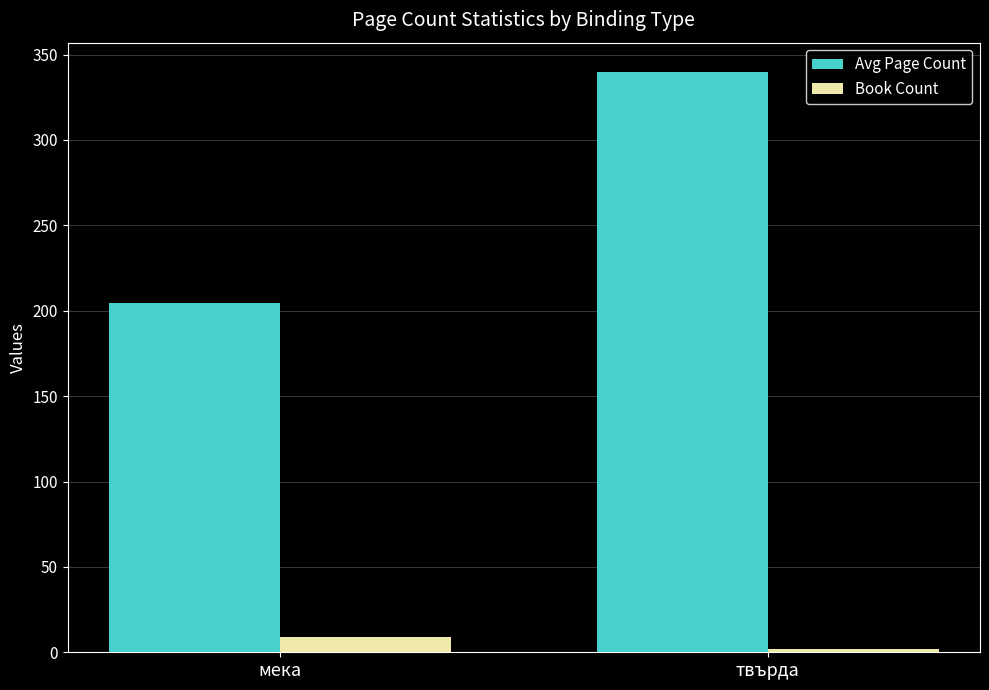

Count the Book Count values in the range 2 to 9.

2